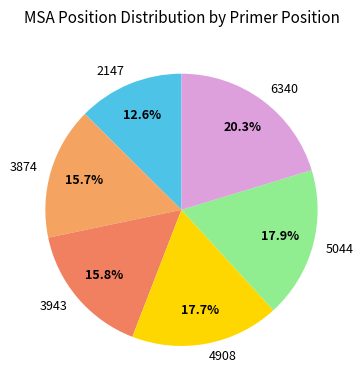

What percentage is the 2147 slice, to the nearest percent?

13%